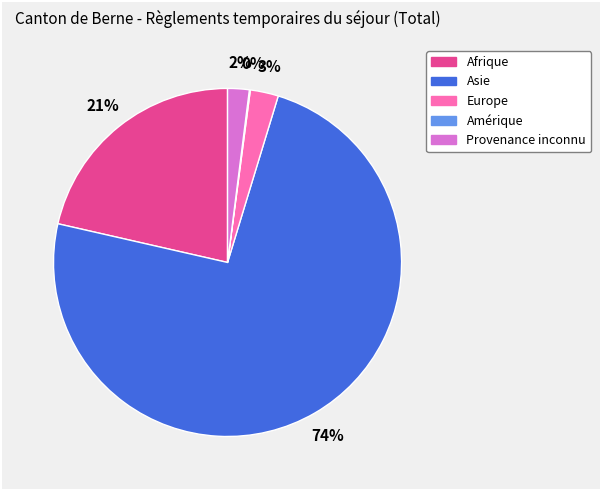

To the nearest percent, what is the difference between the largest and smallest slice percentages?

74%